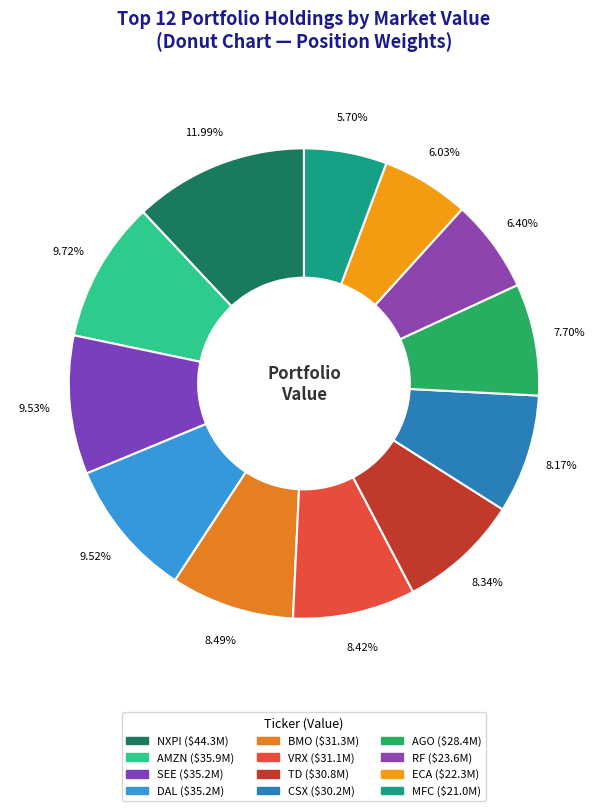

Does NXPI represent more than half of the total?

No